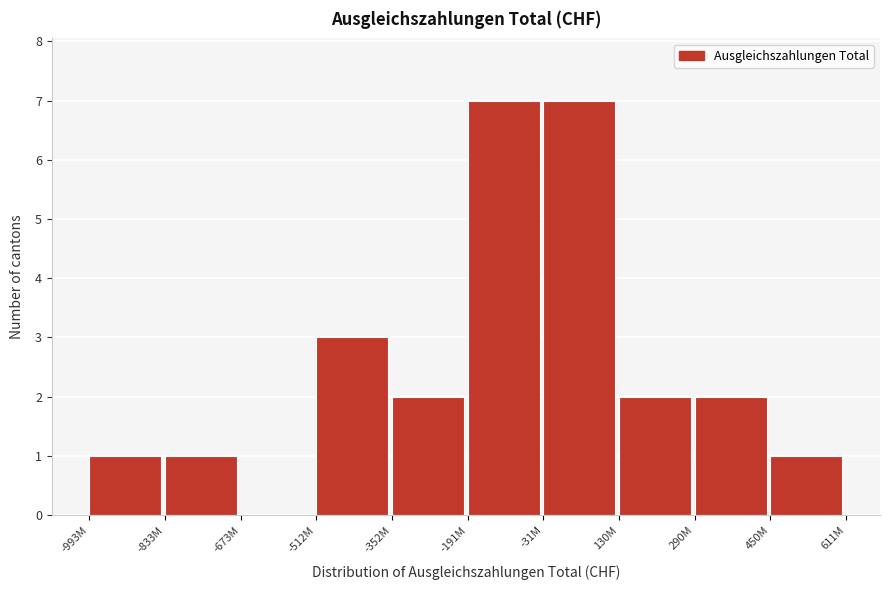

Reading left to right, transcribe all the data shown in this chart.

-993M=1	-833M=1	-673M=0	-512M=3	-352M=2	-191M=7	-31M=7	130M=2	290M=2	450M=1